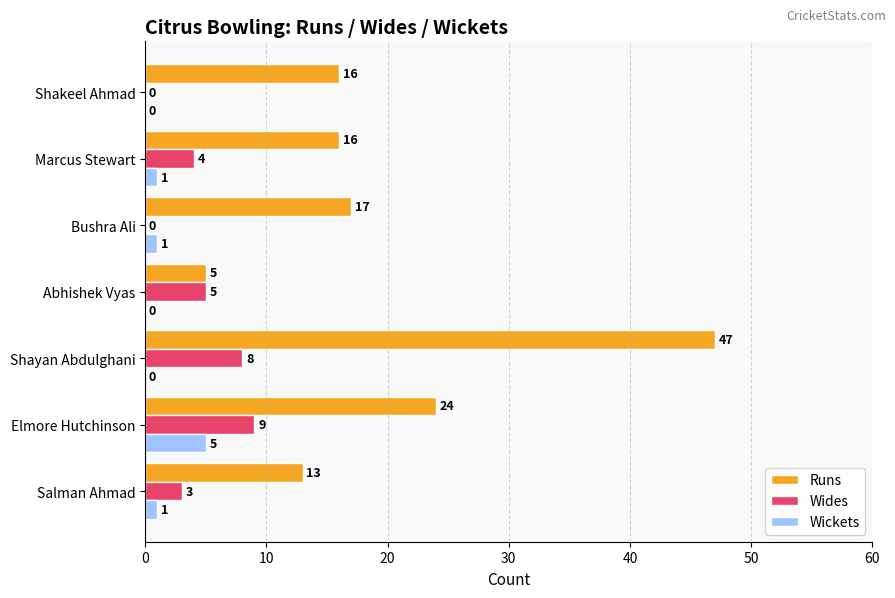

What is the approximate value of Wickets at Elmore Hutchinson?

5